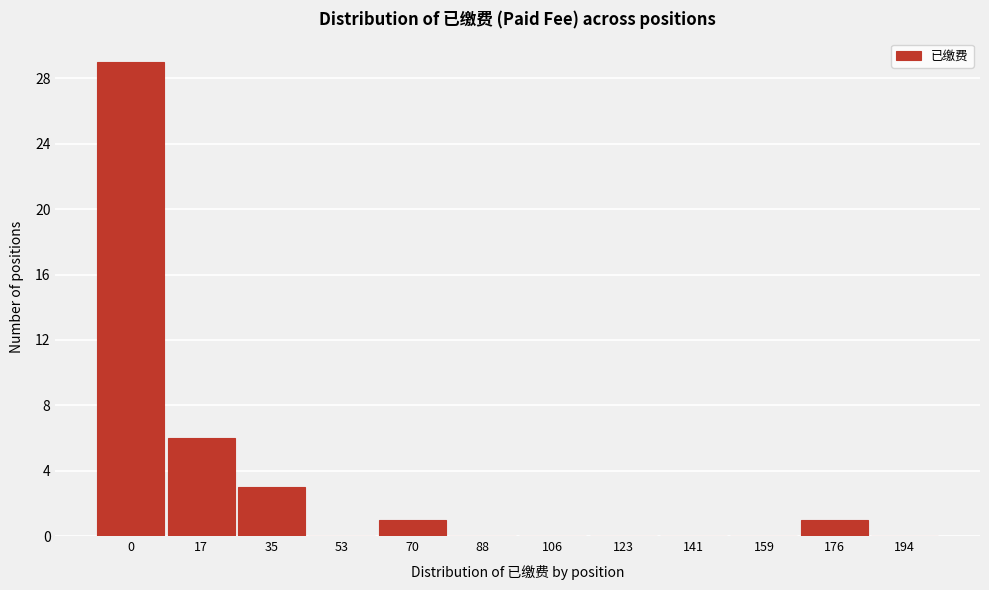

Reading right to left, transcribe all the data shown in this chart.

194=0	176=1	159=0	141=0	123=0	106=0	88=0	70=1	53=0	35=3	17=6	0=29